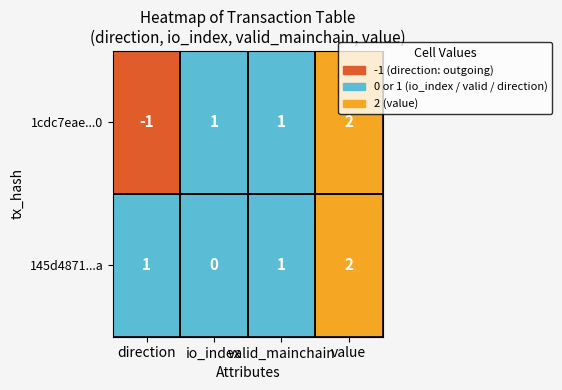

How many 1cdc7eae...0 values are between 1 and 2?

3